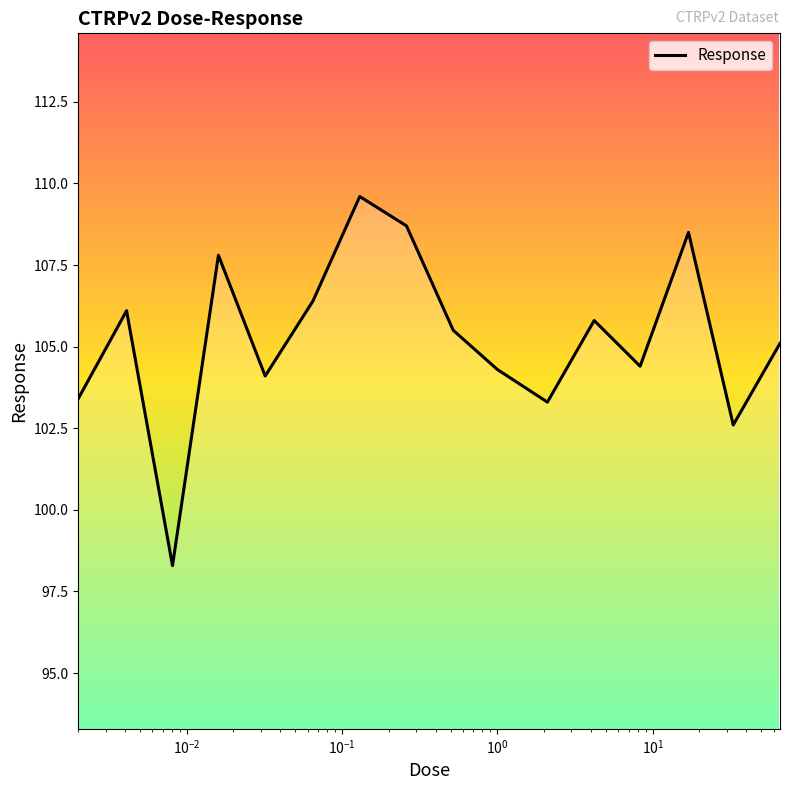

What is the difference between the second highest and second lowest values?

6.1